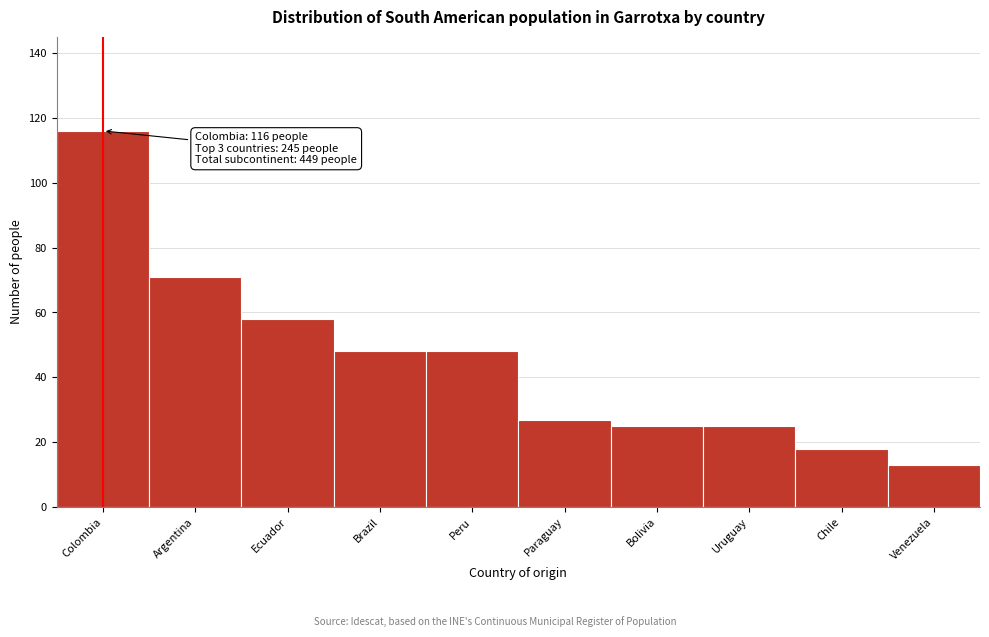

Reading left to right, extract all data points from this chart.

116	71	58	48	48	27	25	25	18	13